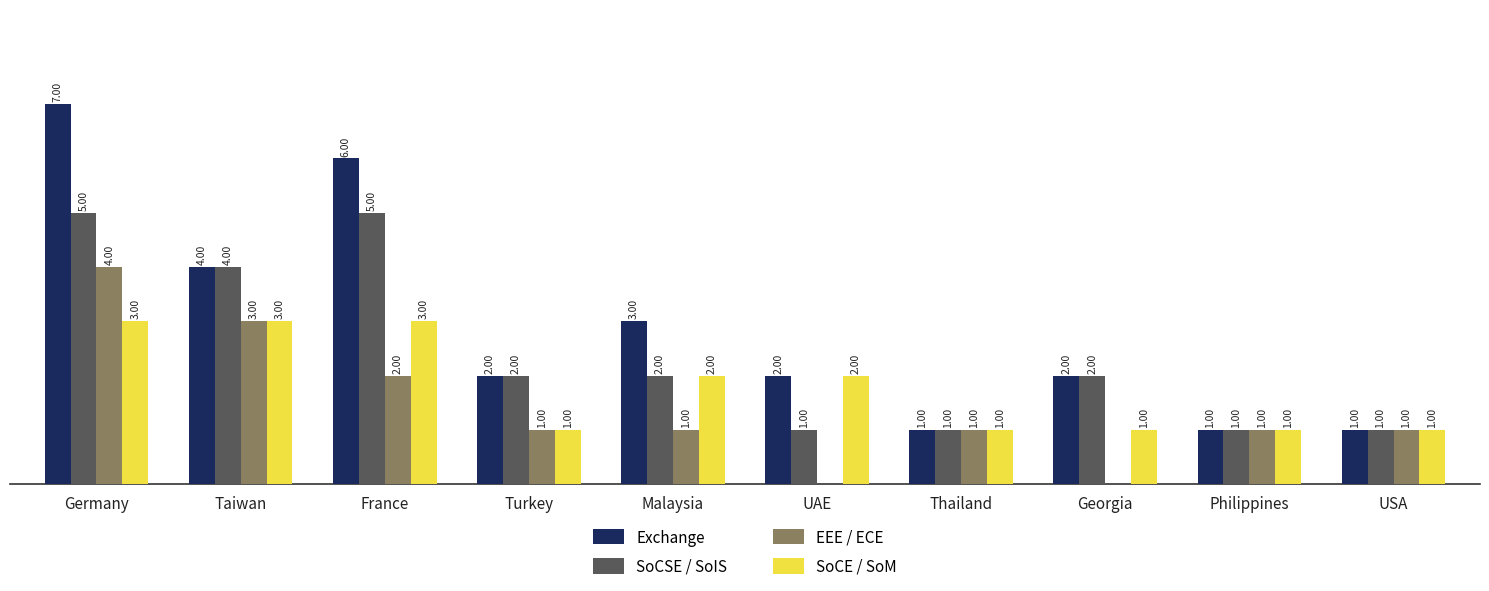

Which series changed the most between Germany and UAE?

Exchange